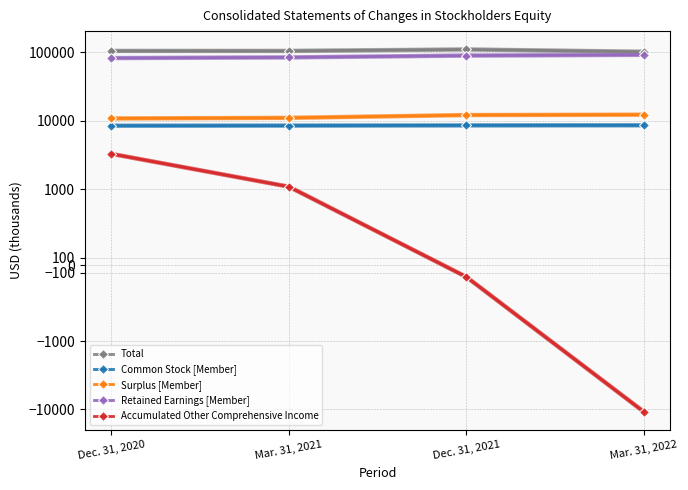

What are all the series names shown in the legend?

Total, Common Stock [Member], Surplus [Member], Retained Earnings [Member], Accumulated Other Comprehensive Income